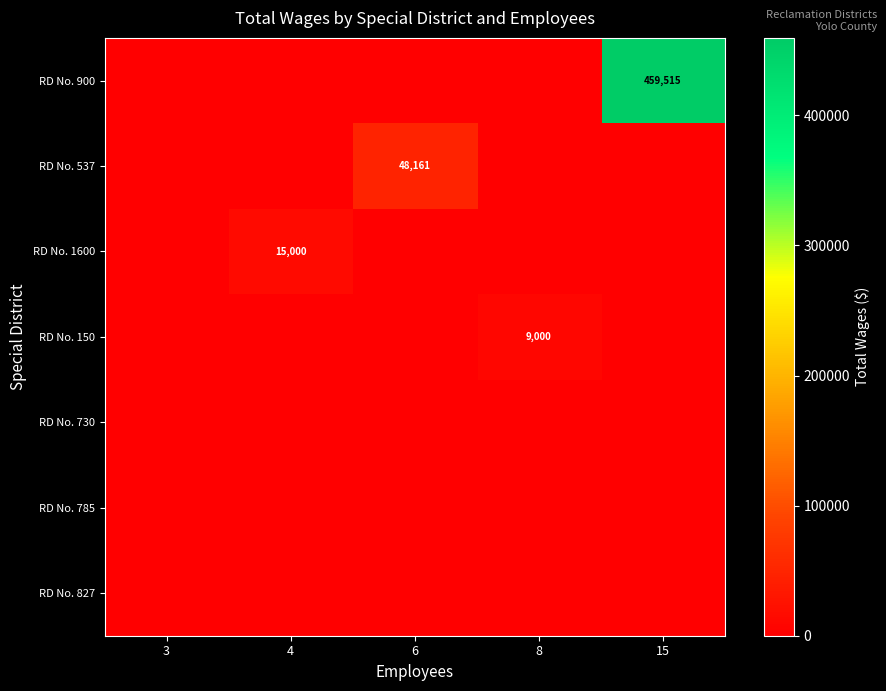

What is the difference between the highest and lowest values at 4?

15000